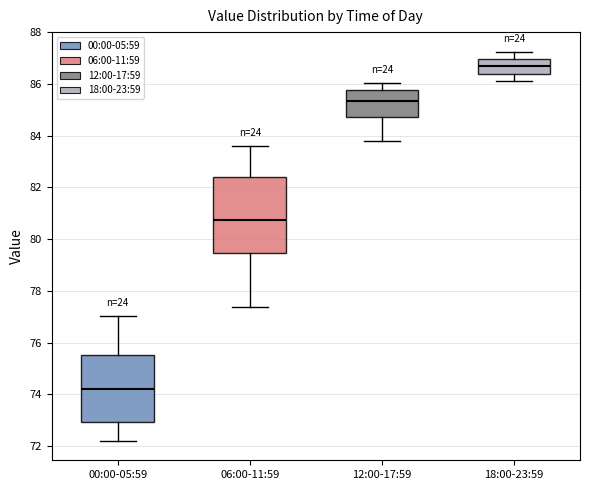

Comparing the boxes themselves (not the whiskers), which one is the tallest?

06:00-11:59